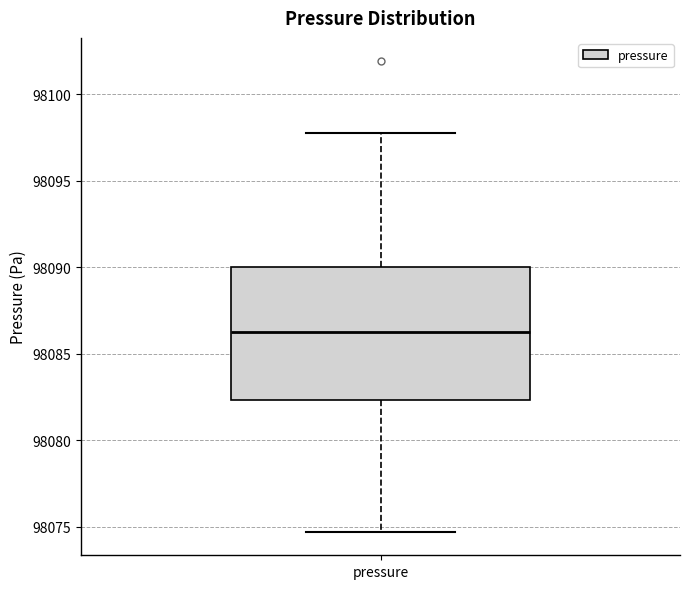

Transcribe this box plot: give where the median line is, the range the box spans, and where the two whiskers end, as read against the y-axis. The values are not printed on the chart, so give them approximately, as read against the axis.

median 98086.5, box 98082.5 to 98090.0, whiskers 98074.5 to 98098.0